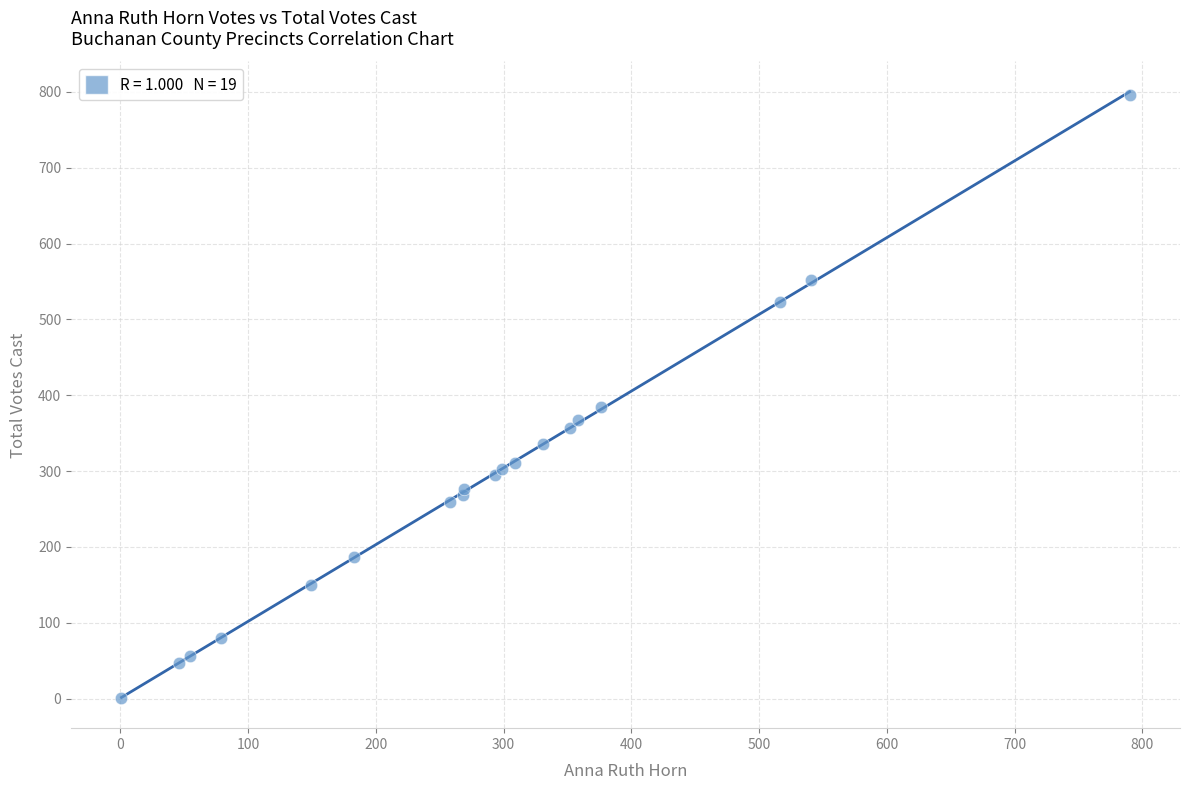

What Y value in the scatter plot is closest to 398?

385